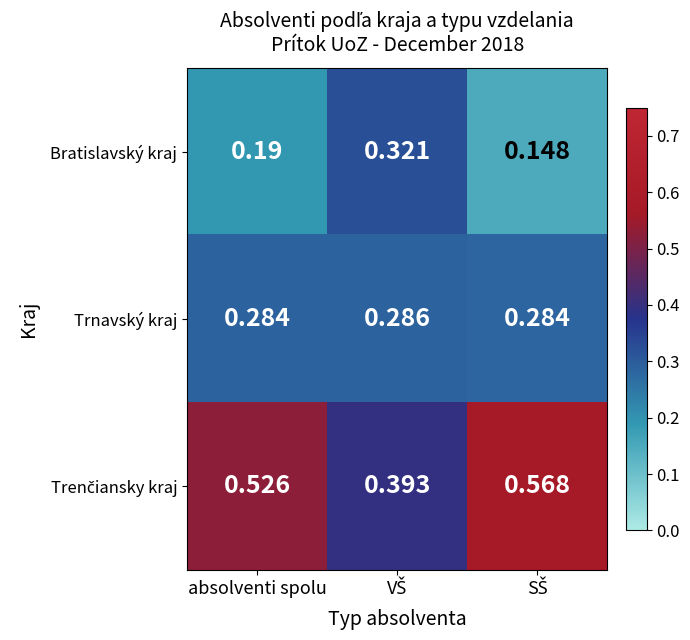

Which has a higher value, SŠ or absolventi spolu?

absolventi spolu